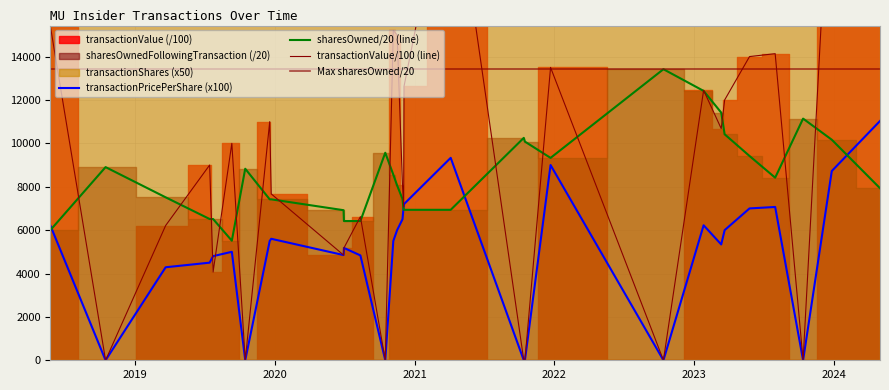

Which category has the highest value across all series?

2024-05-01